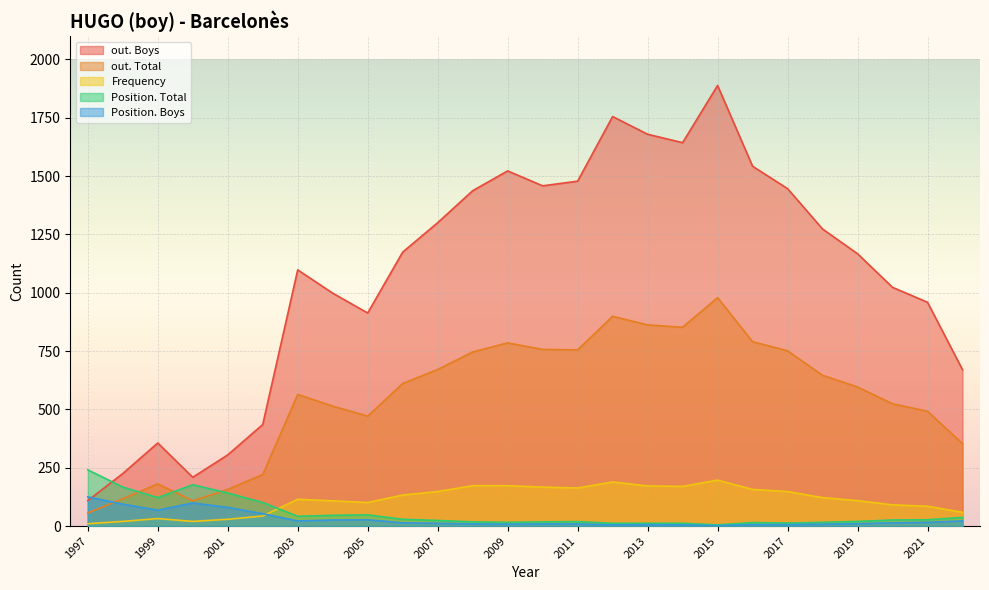

True or false: out. Boys has more than 1 points higher than both neighbors.

True